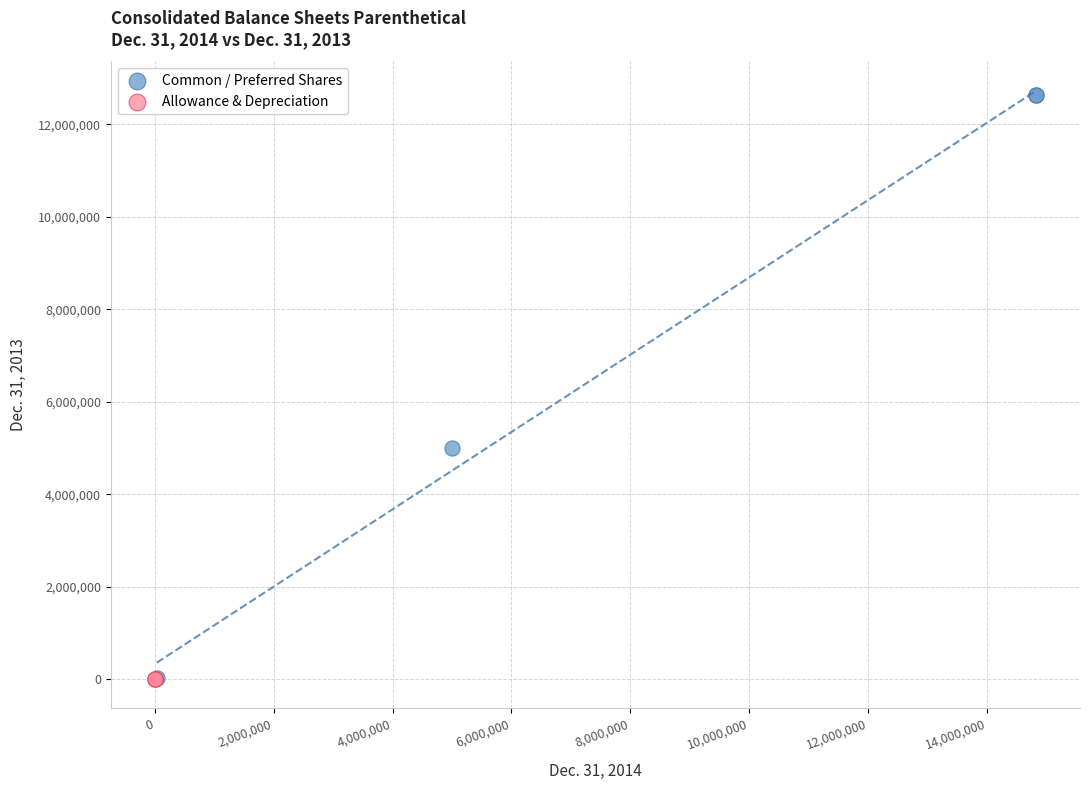

Which series has the largest Y range (max minus min)?

Common / Preferred Shares